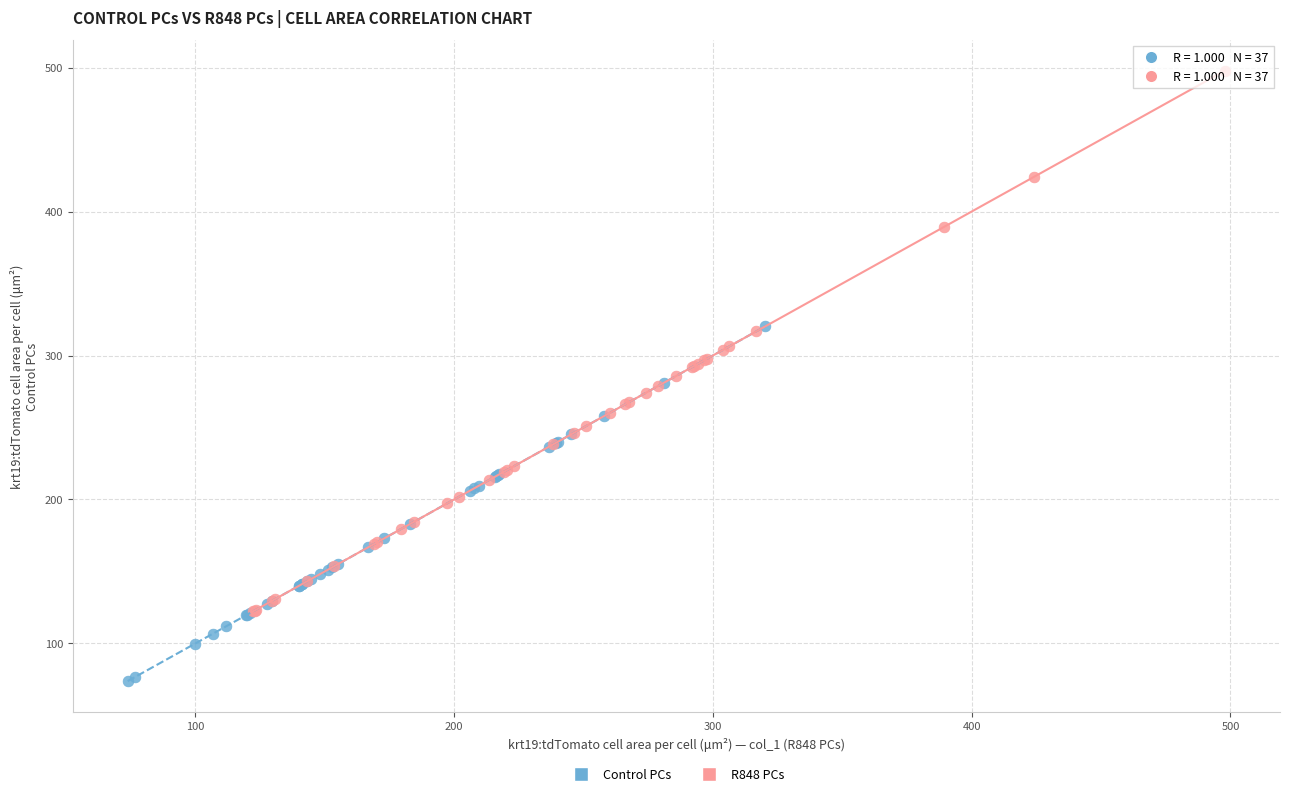

Which series reaches the maximum Y coordinate?

R848 PCs